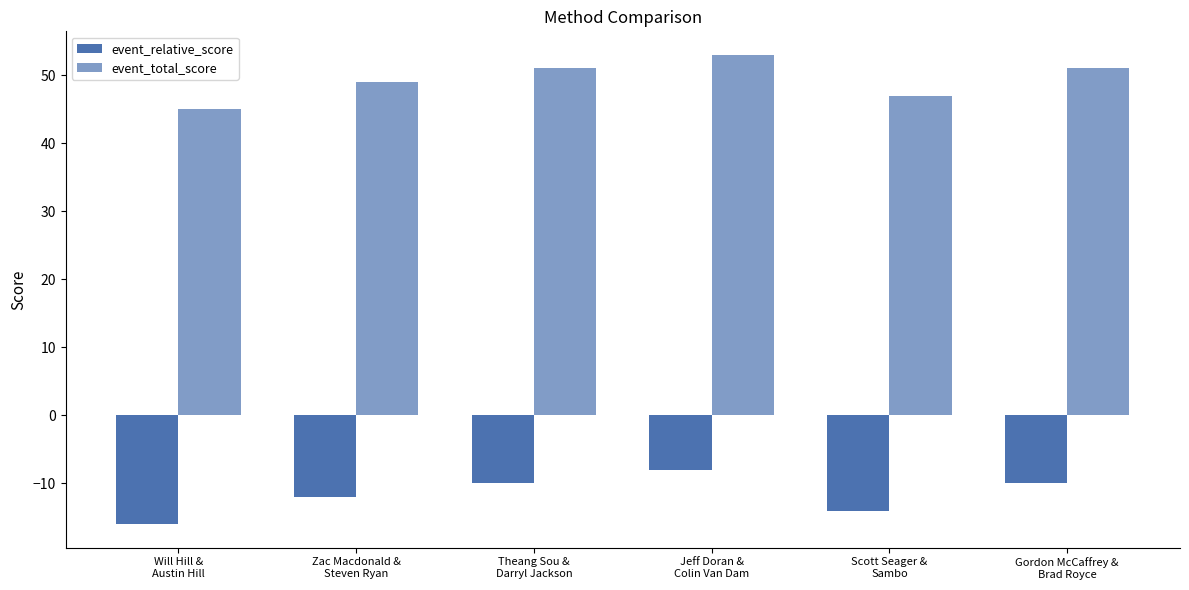

How many series are shown in this chart?

2